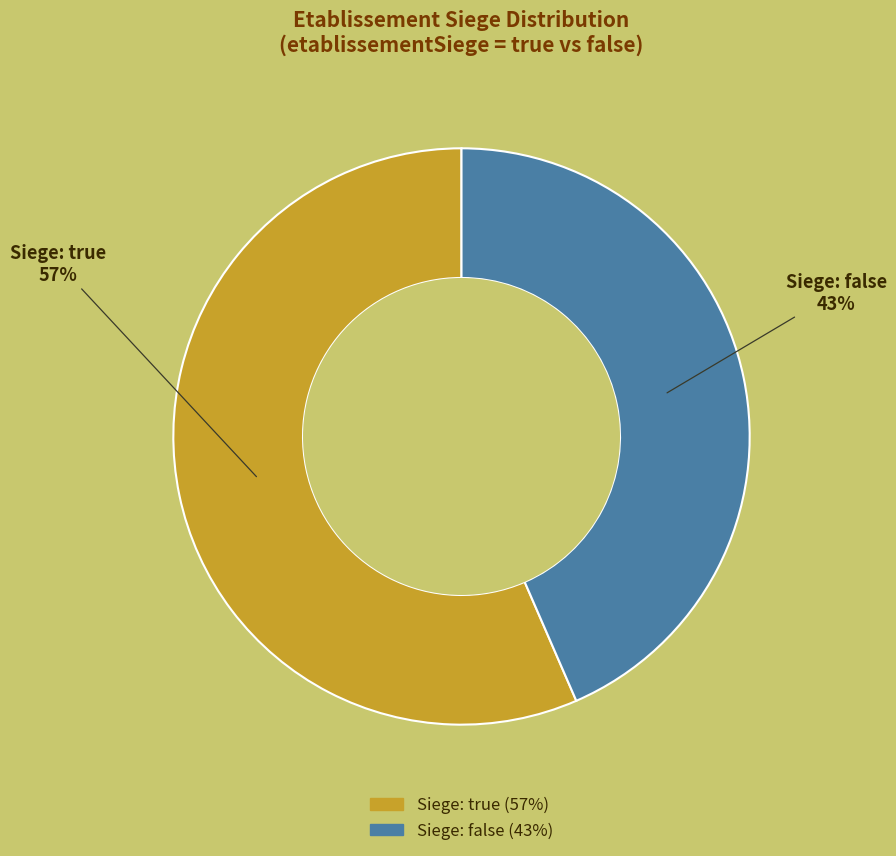

Is there any slice that represents more than half of the pie?

Yes